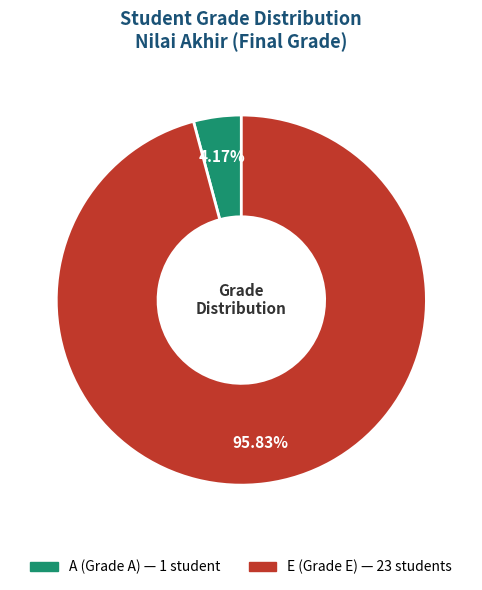

Count the number of slices in the pie.

2